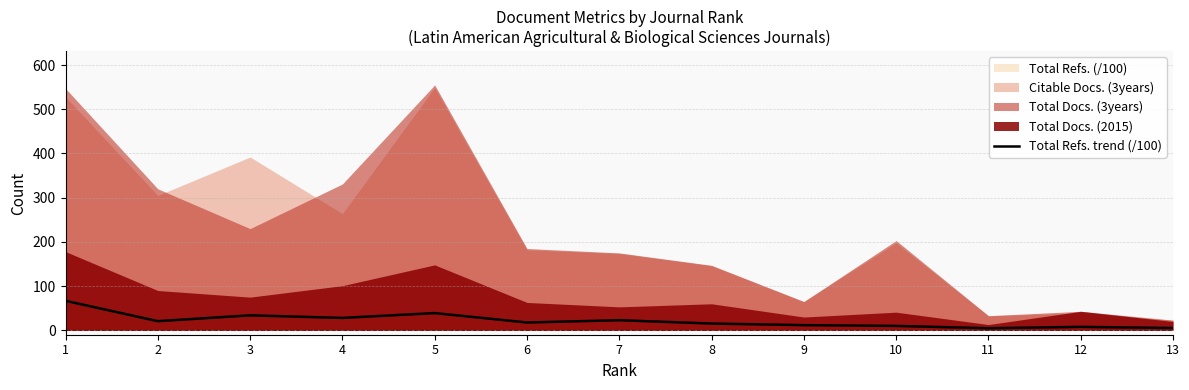

What is the difference between the maximum and minimum values?

62.1